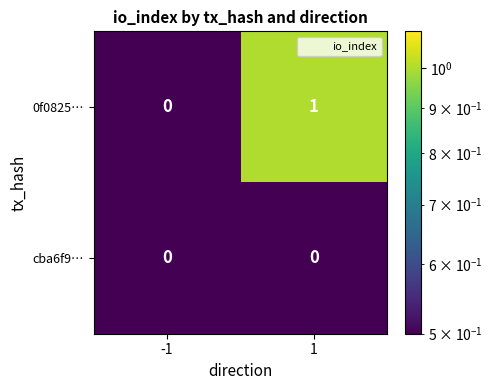

Rank the series at 1 from lowest to highest value.

cba6f9…, 0f0825…